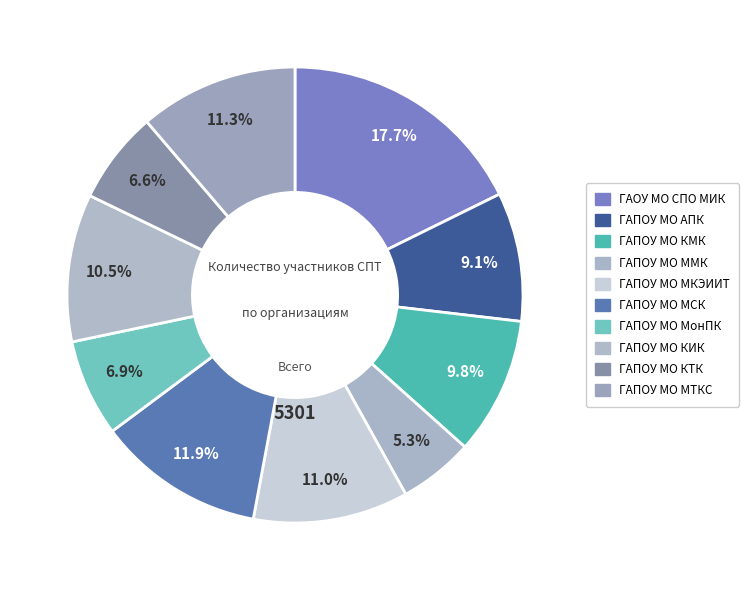

Between ГАПОУ МО ММК and ГАПОУ МО КИК, which is larger?

ГАПОУ МО КИК